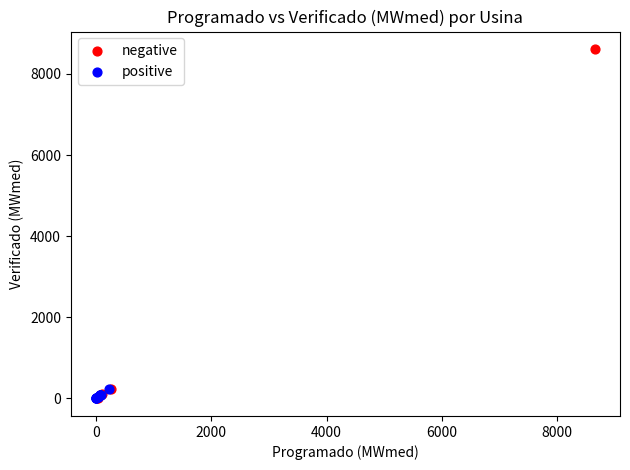

What are all the series names shown in the legend?

negative, positive